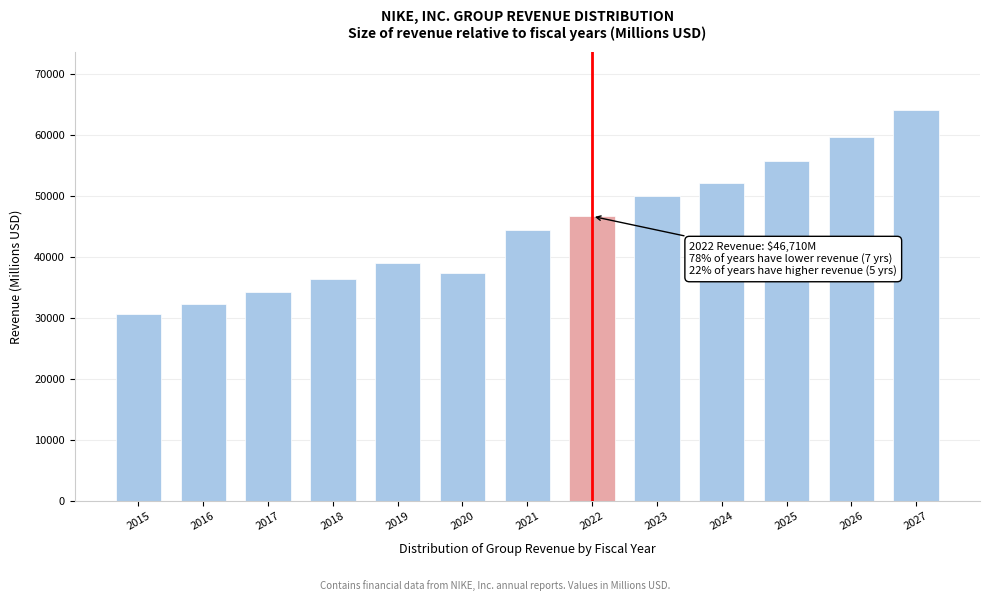

Reading left to right, what are all the values shown in this chart?

2015=30601.0	2016=32376.0	2017=34350.0	2018=36397.0	2019=39117.0	2020=37403.0	2021=44538.0	2022=46710.0	2023=49988.3	2024=52216.2	2025=55721.8	2026=59656.7	2027=64079.8